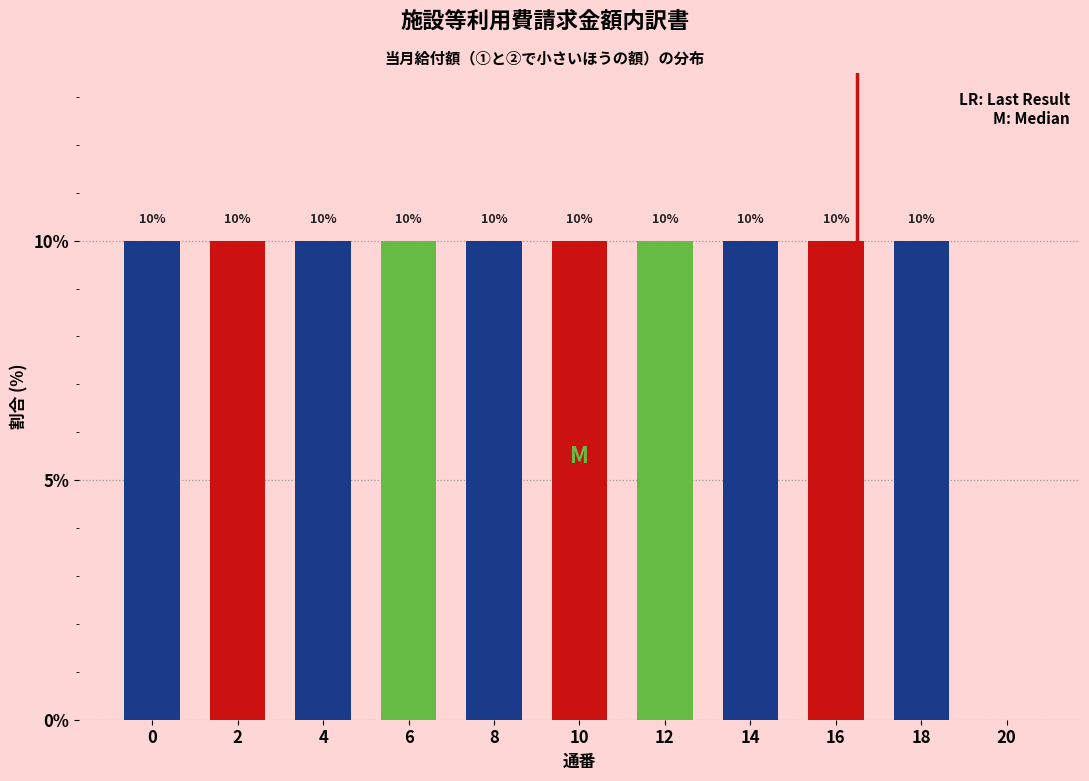

Reading left to right, what are all the values shown in this chart?

0=10	2=10	4=10	6=10	8=10	10=10	12=10	14=10	16=10	18=10	20=0